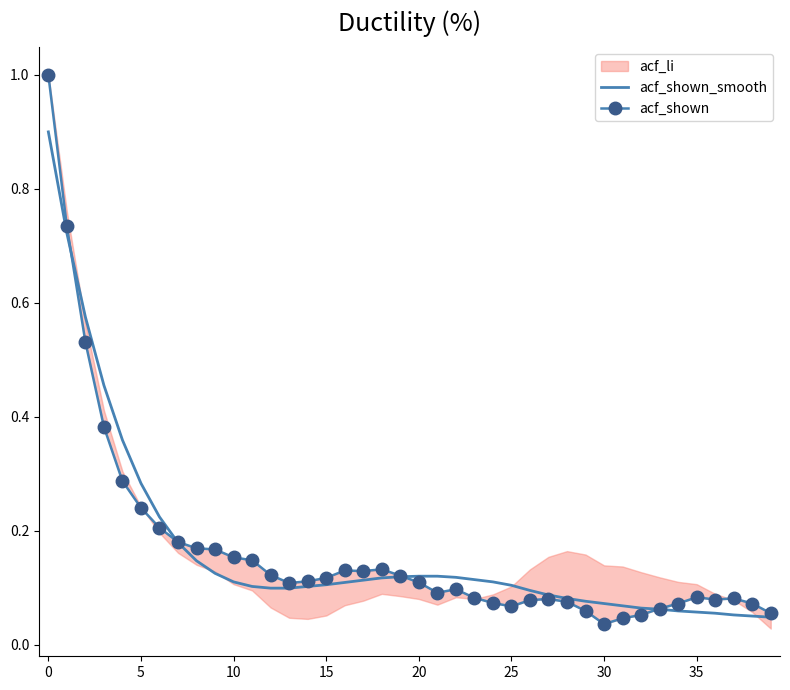

What is the highest value of the acf_shown_smooth series?

0.9